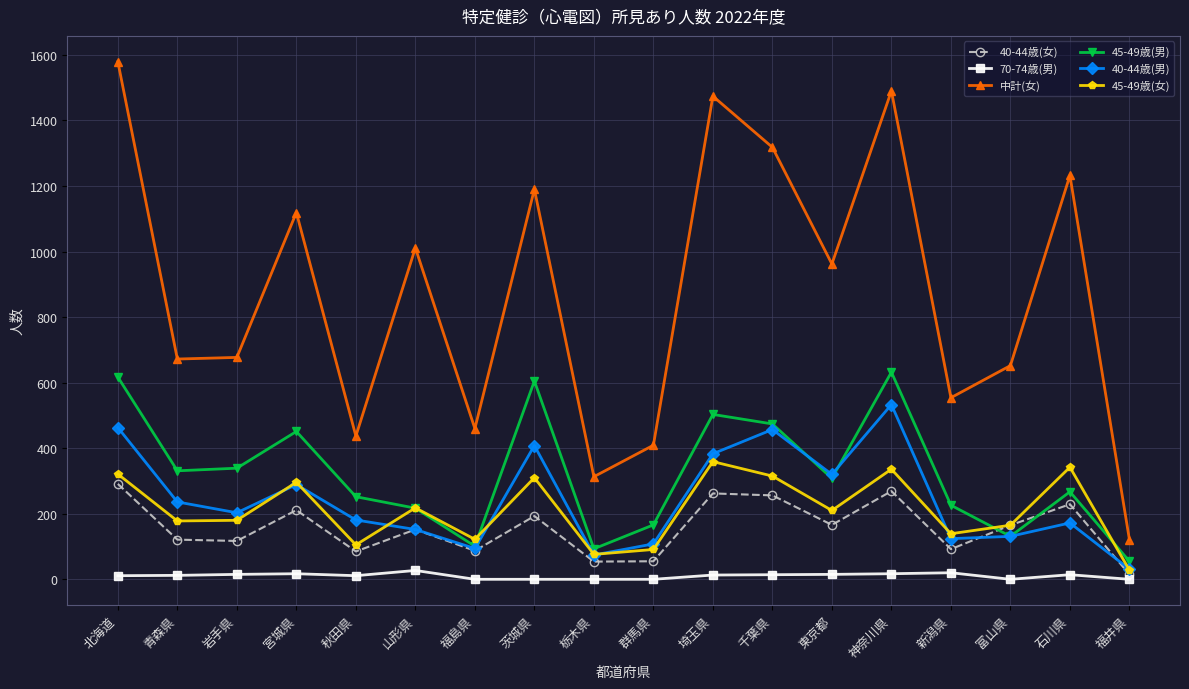

True or false: 70-74歳(男) and 40-44歳(女) intersect in this chart.

False